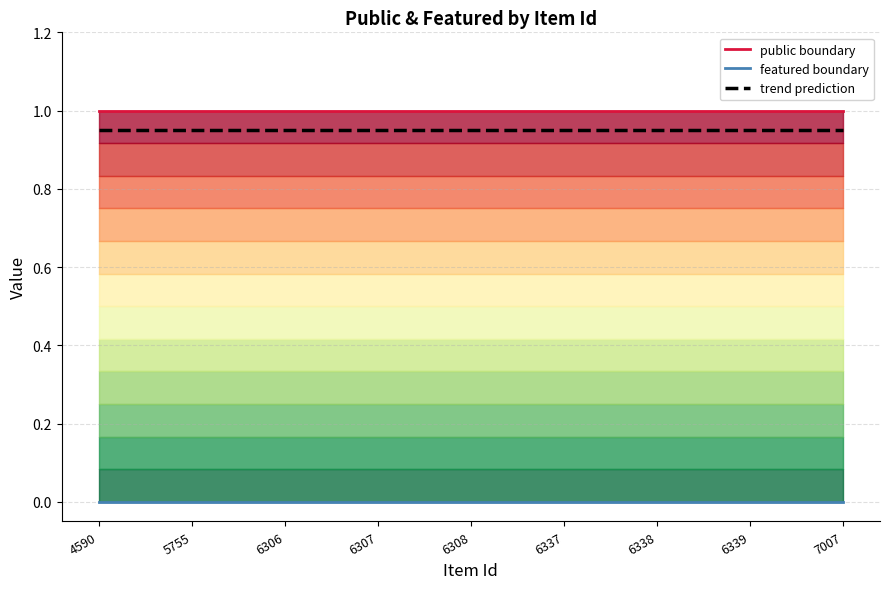

Which series has the largest range (max minus min)?

public boundary